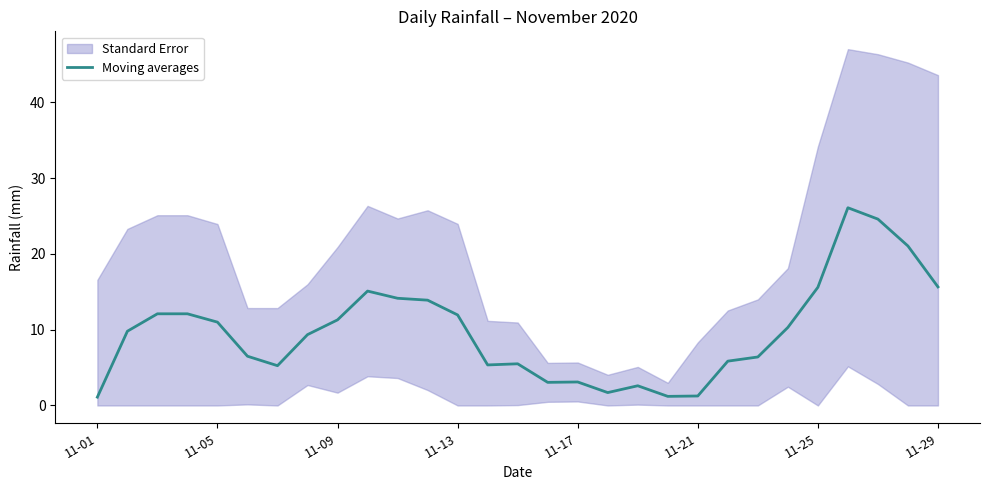

What position from the left is 13?

14